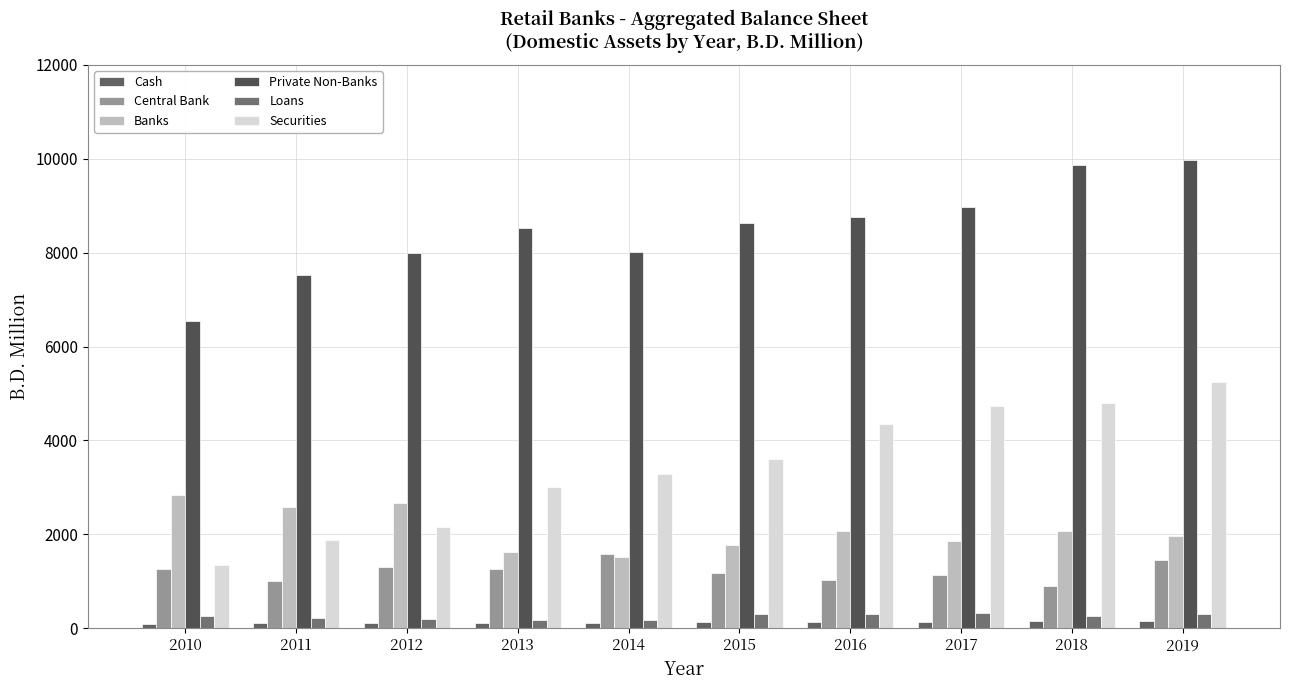

How many groups of bars are there?

10